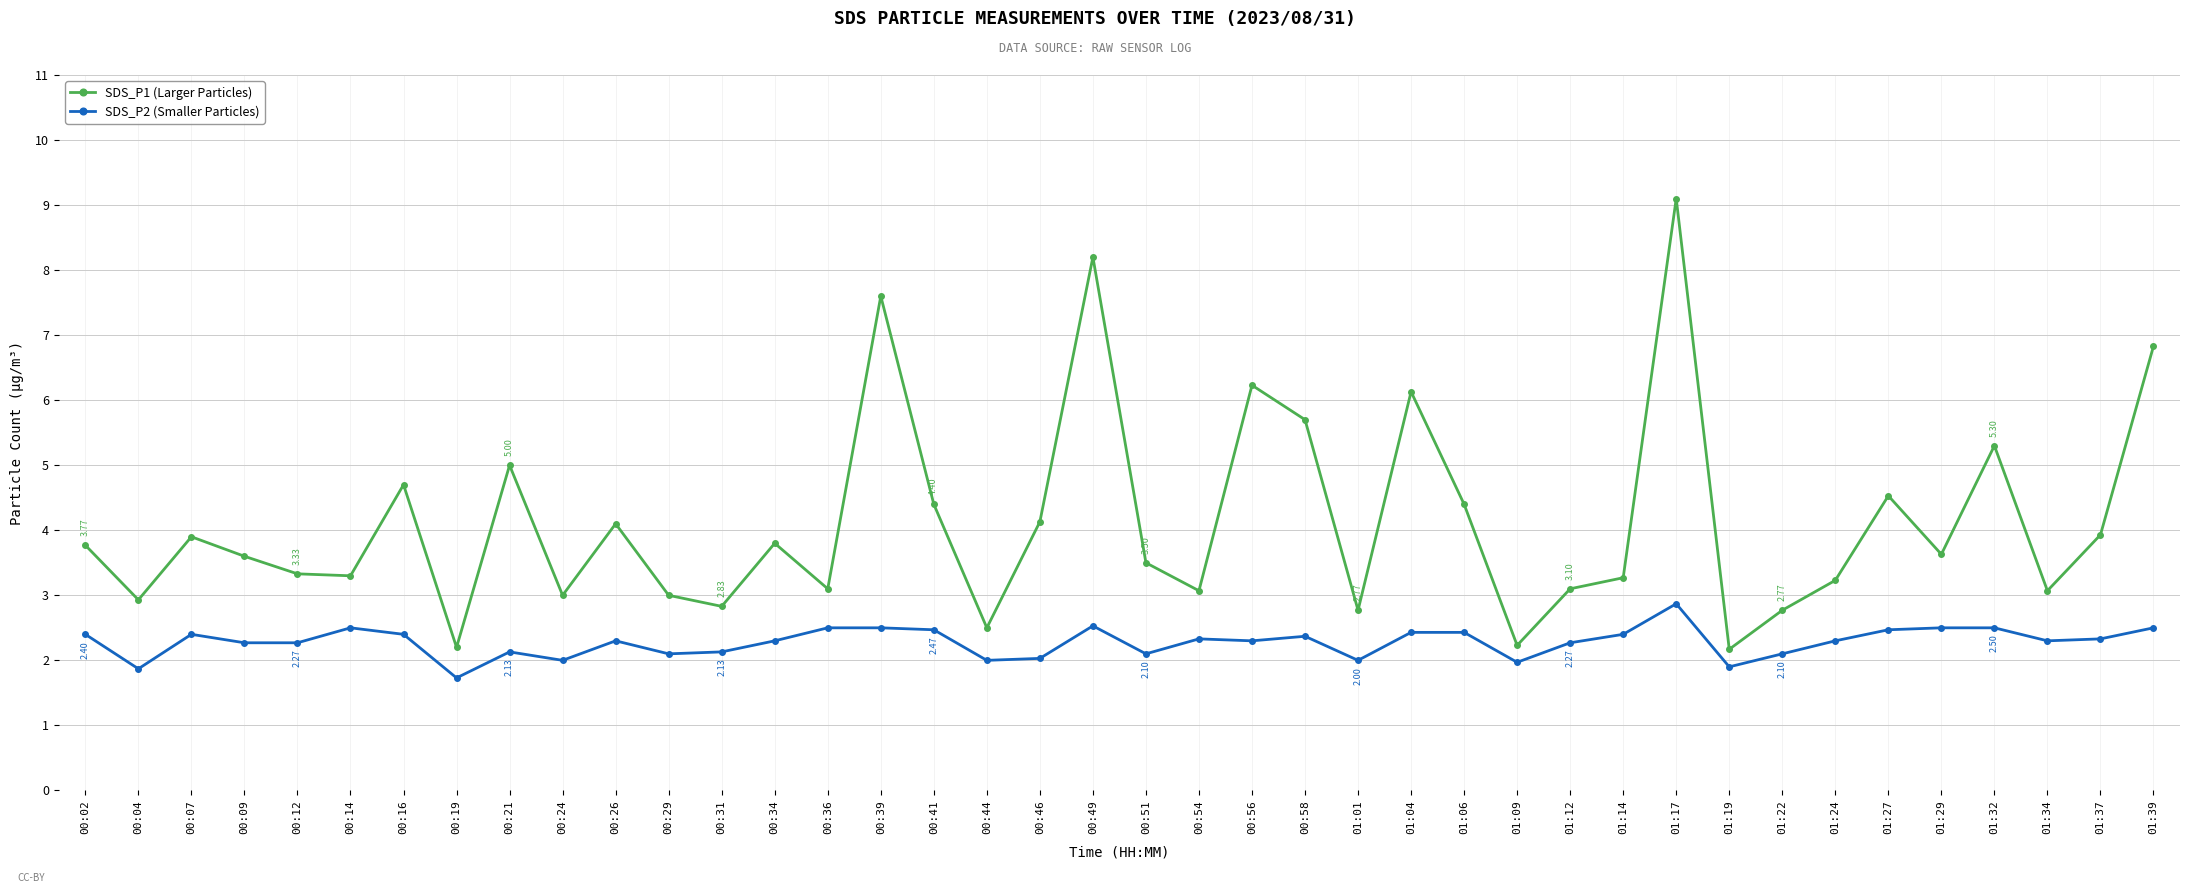

Which series has the largest total across all categories?

SDS_P1 (Larger Particles)